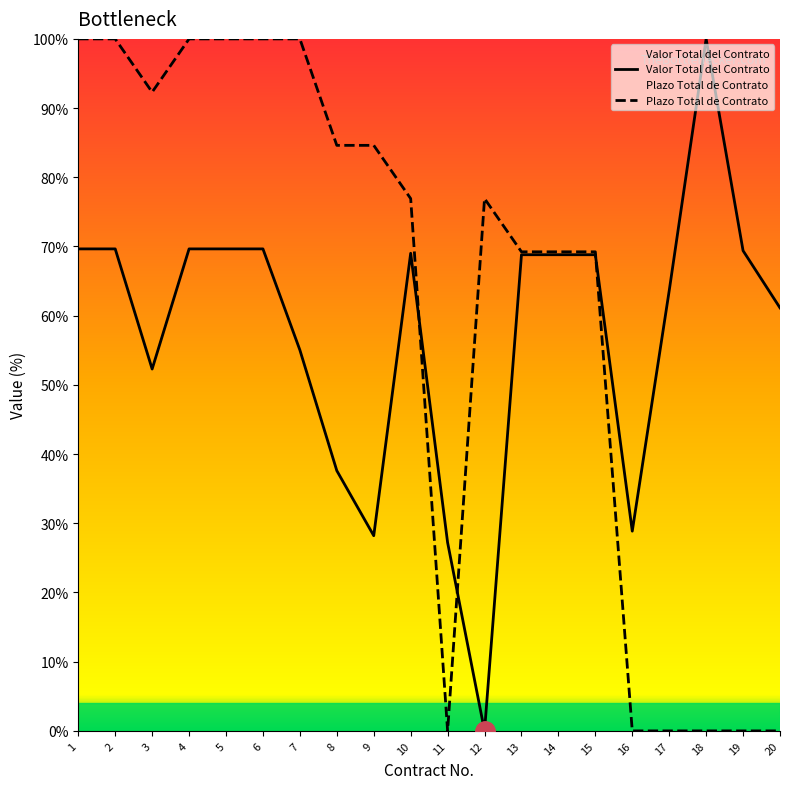

Does the chart display data point markers on the line(s)?

No